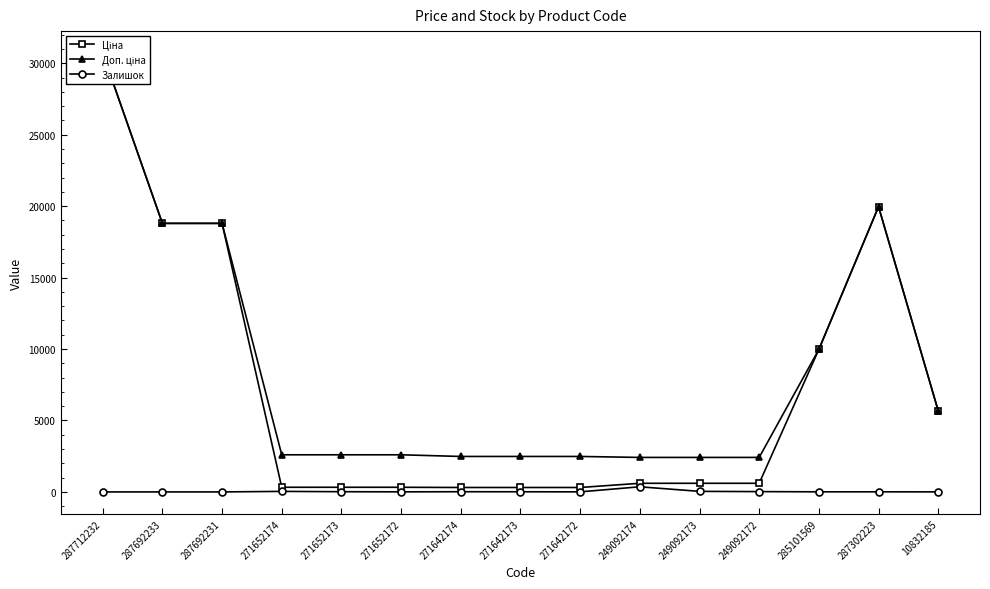

Where is Доп. ціна nearest to the value 16565?

287692233